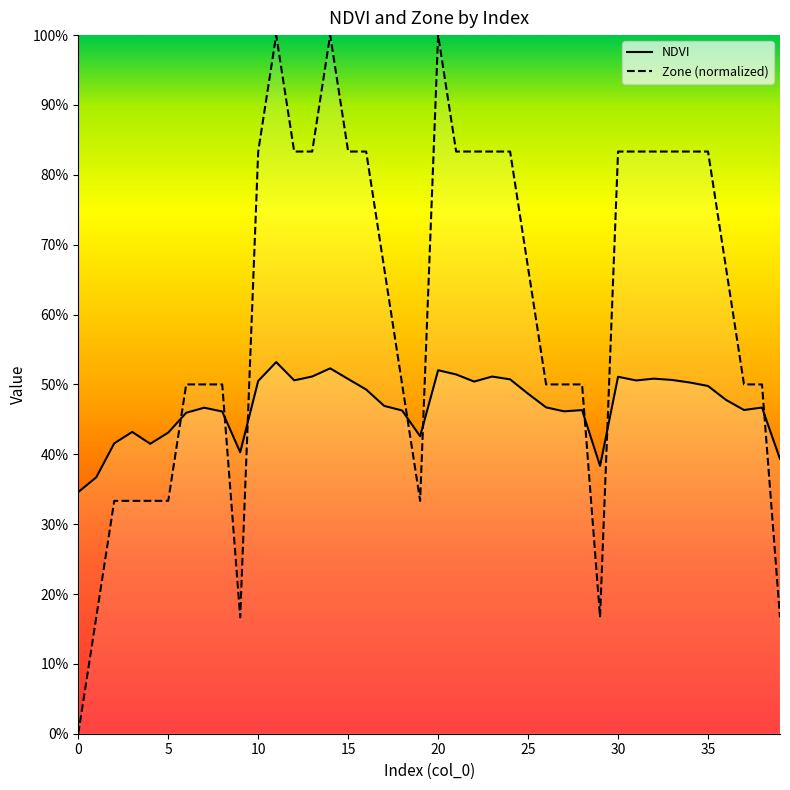

Count the NDVI values in the range 0 to 1.

40